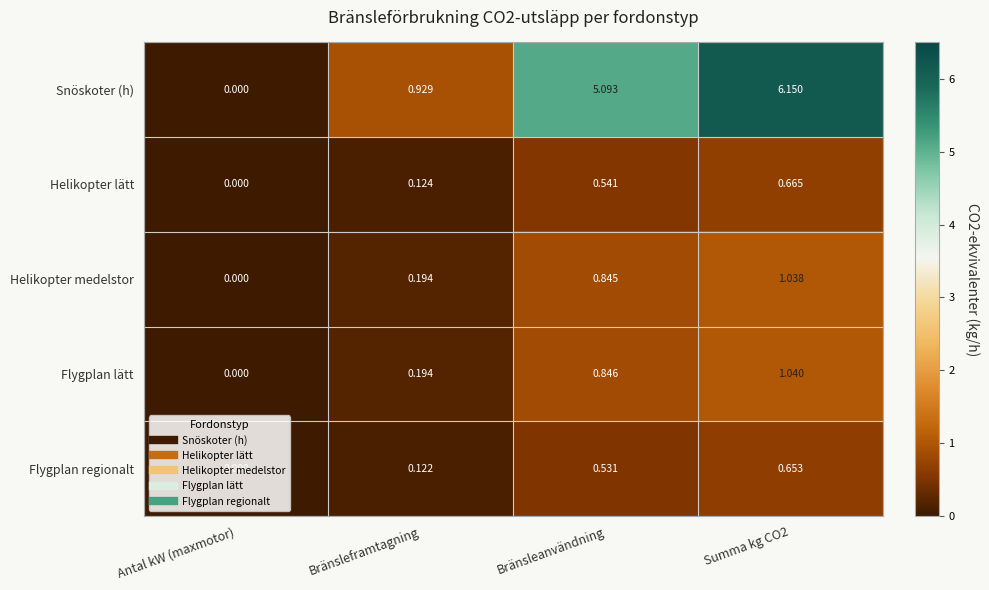

Count the number of data series in this chart.

5